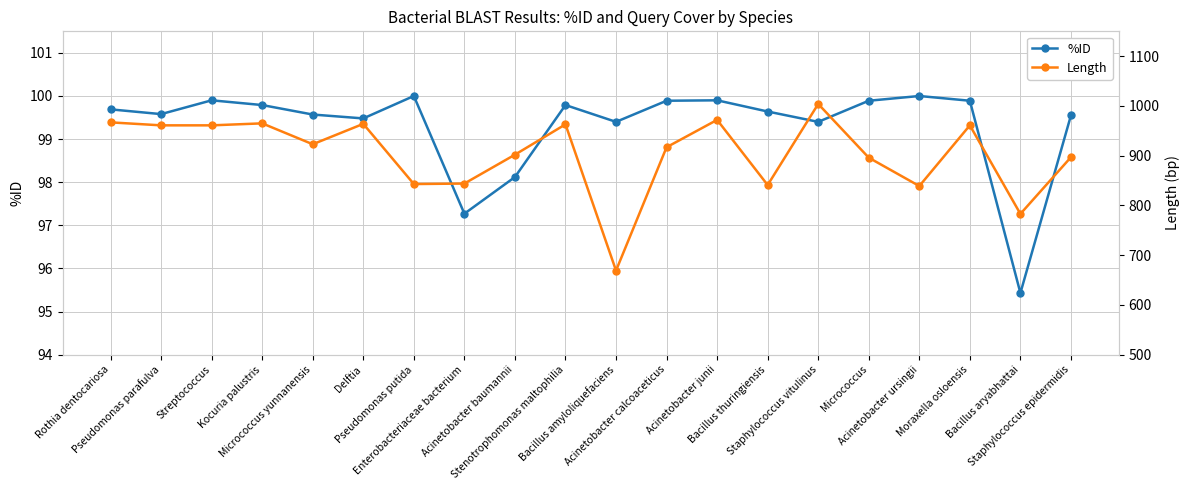

True or false: Length and %ID cross at least once.

False